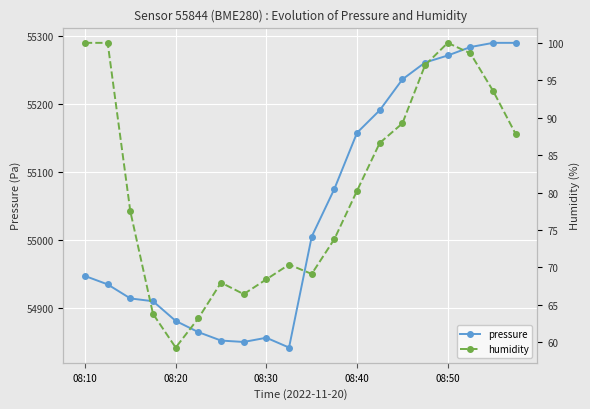

At which category is the sum across all series the highest?

18